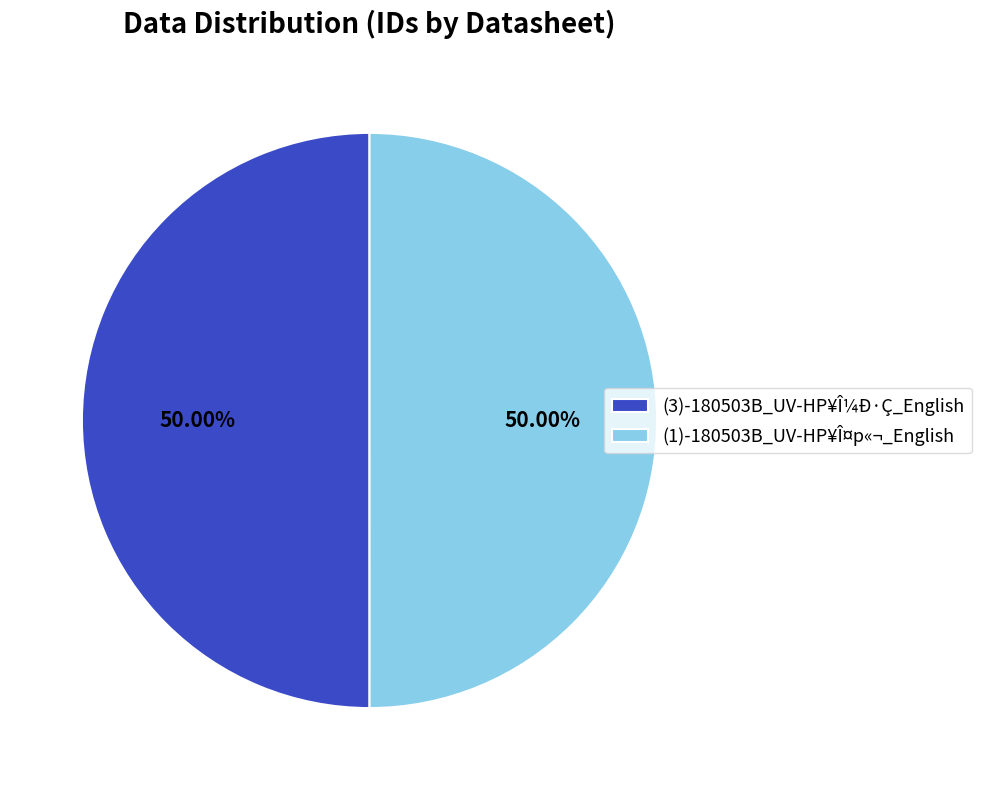

How many segments does this pie chart have?

2